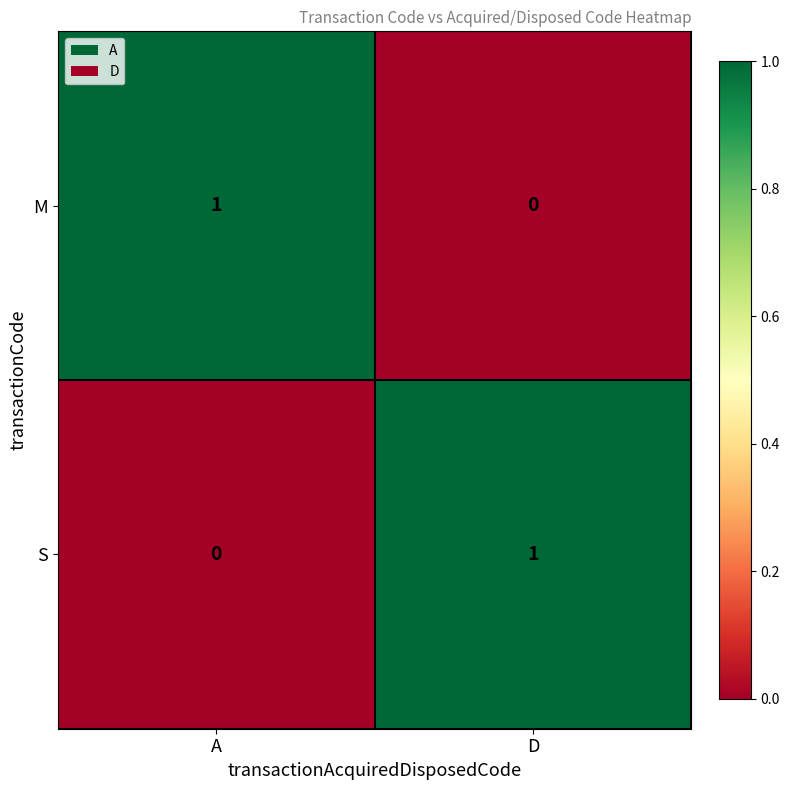

Which category has the highest value in the S series?

D